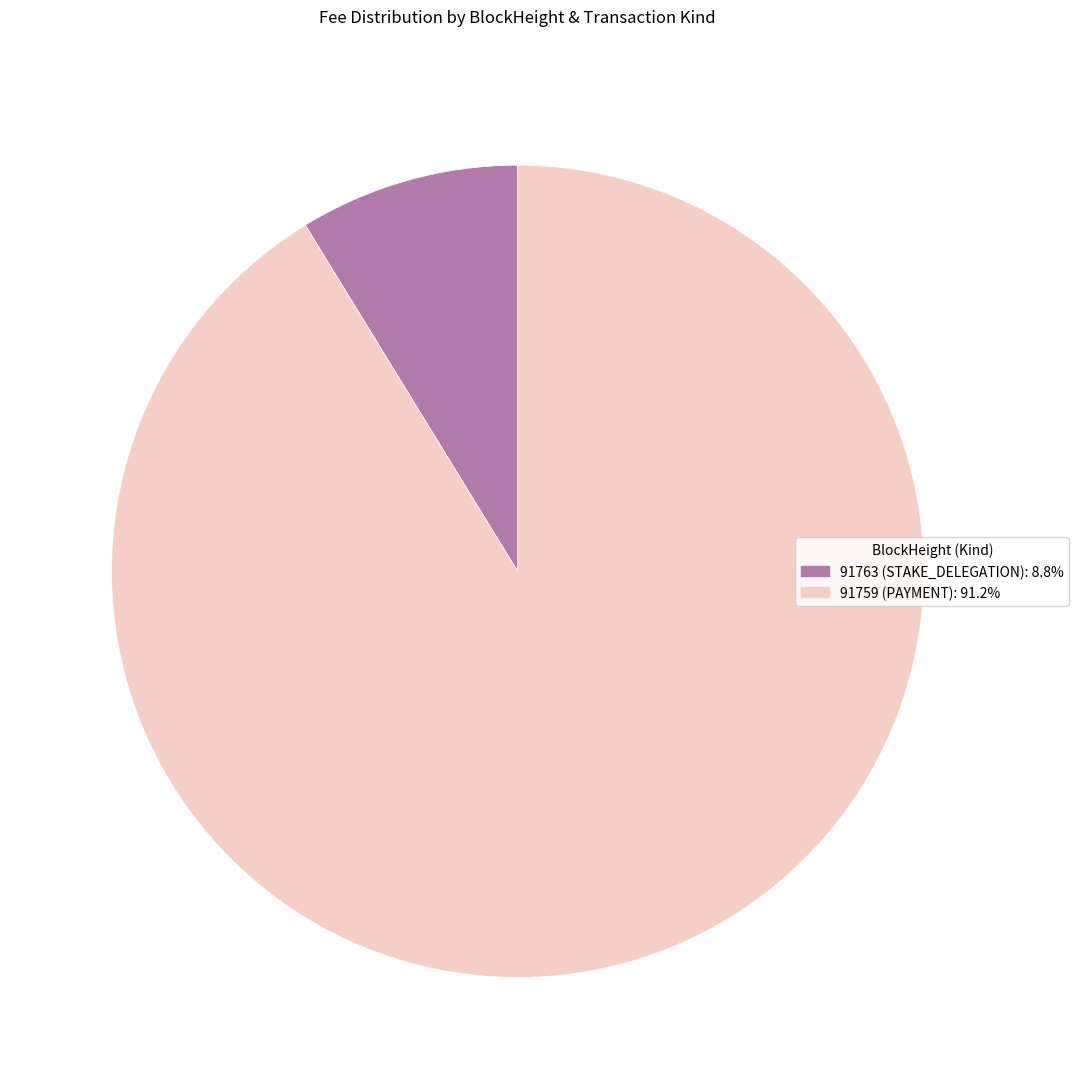

Is there a majority slice in this chart?

Yes